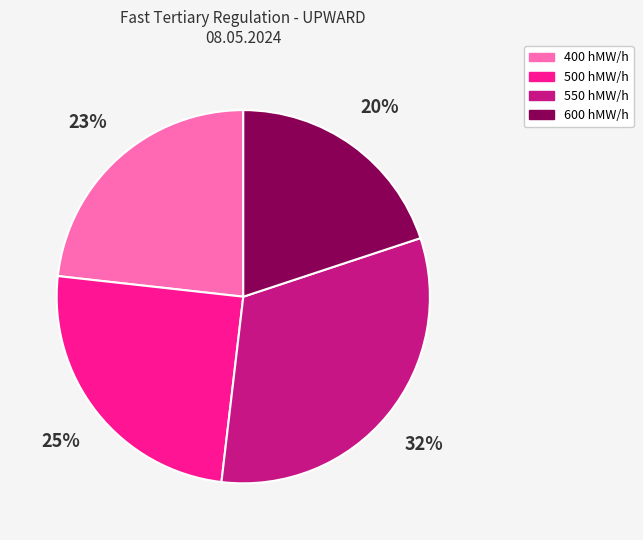

Is 500 hMW/h the majority of the pie?

No